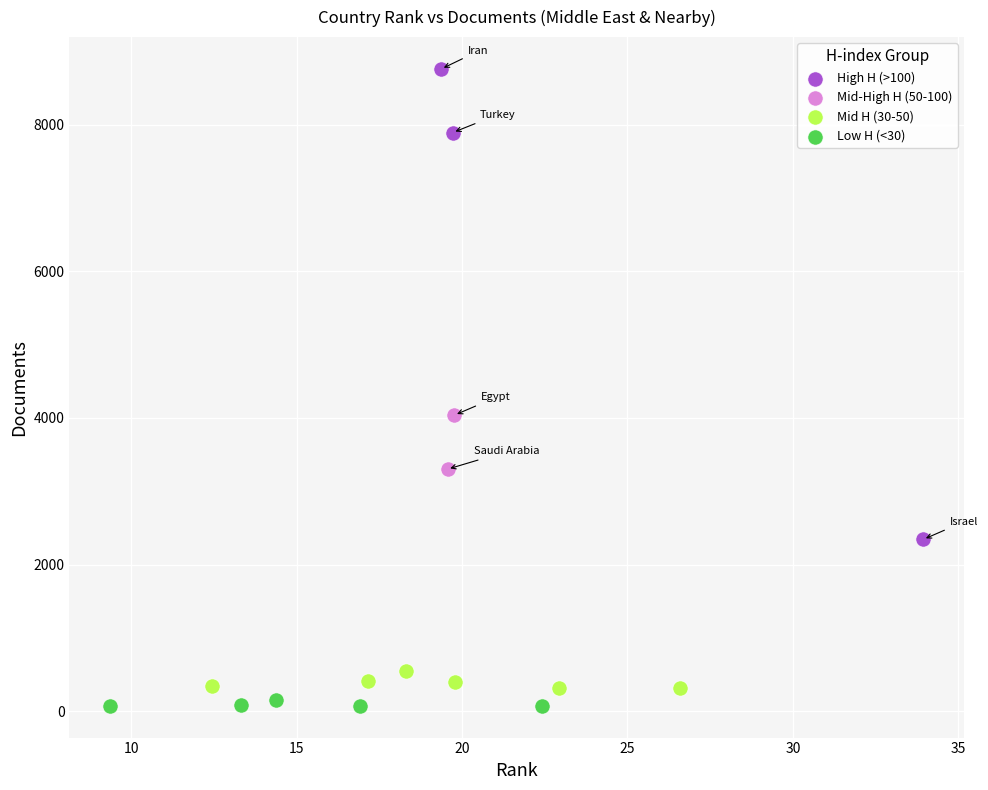

Which series contains the lowest Y value?

Low H (<30)